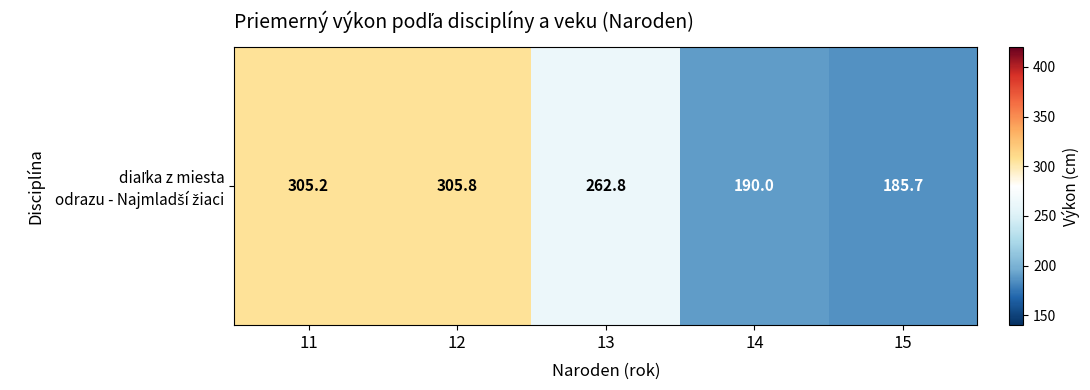

Reading right to left, list all the values displayed in this chart.

185.7	190.0	262.8	305.8	305.2